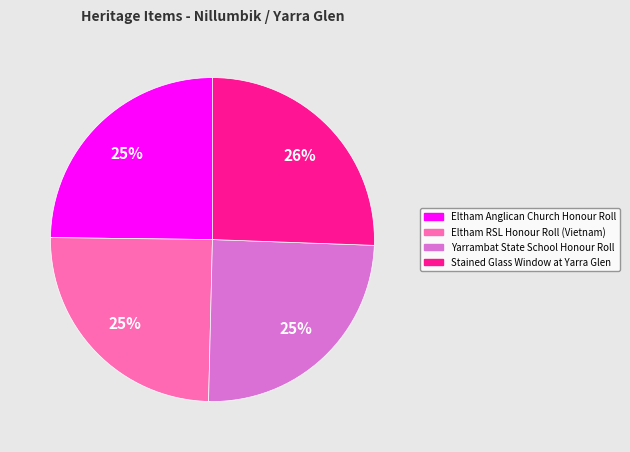

To the nearest percent, what percentage of the pie is Eltham RSL Honour Roll (Vietnam)?

25%